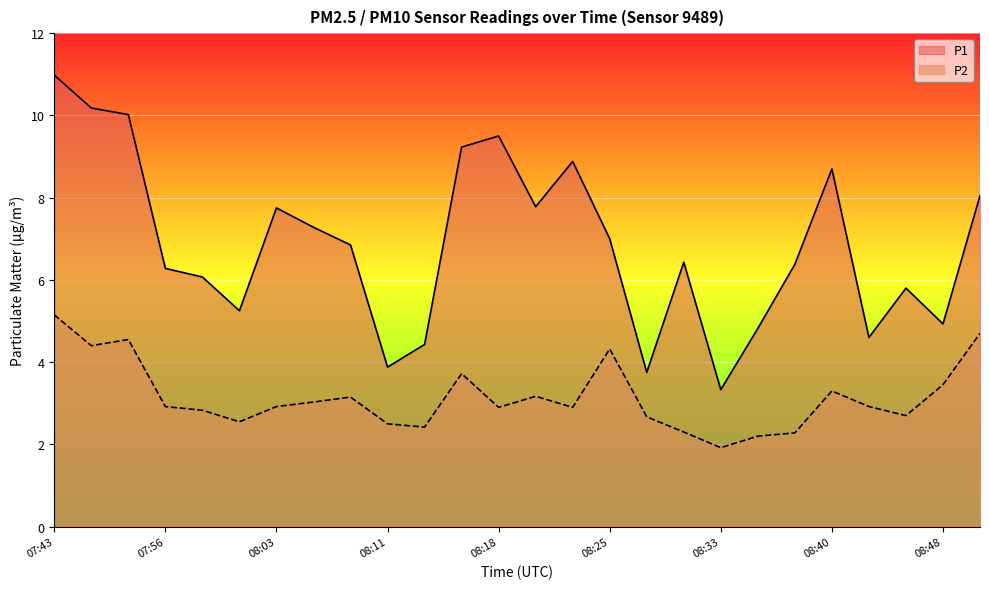

Rank the series by their average value, from highest to lowest.

P1, P2